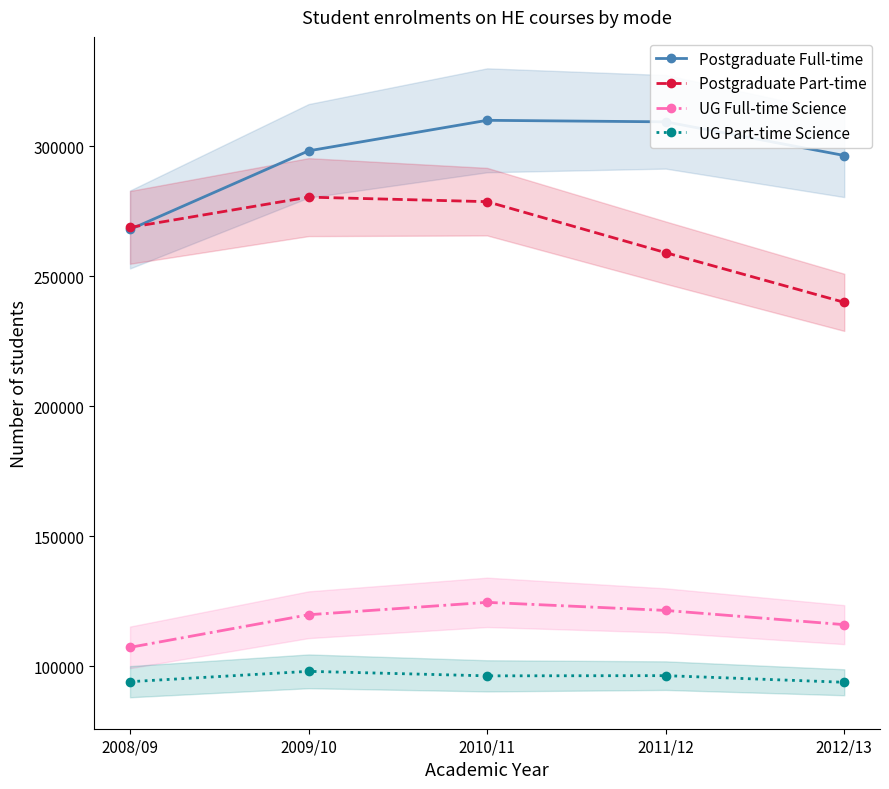

True or false: Postgraduate Full-time and UG Full-time Science intersect in this chart.

False